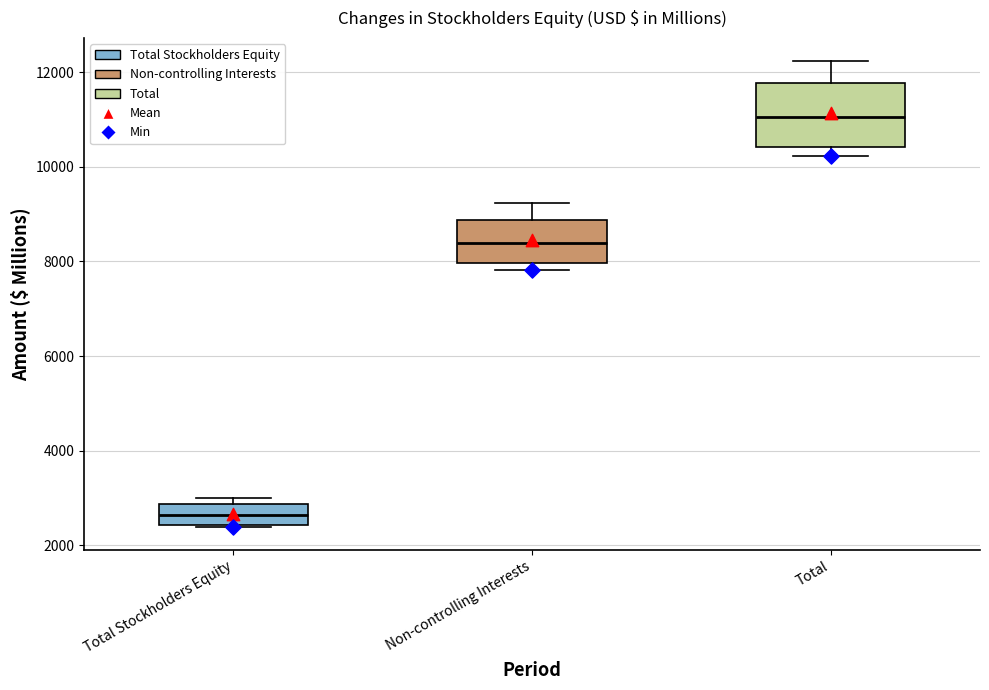

Reading left to right, read every box against the y-axis: the position of its median line, the range the box covers, and the ends of its whiskers. The values are not printed on the chart, so give them approximately, as read against the axis.

Total Stockholders Equity: median 2600, box 2400 to 2800, whiskers 2400 to 3000
Non-controlling Interests: median 8400, box 8000 to 8800, whiskers 7800 to 9200
Total: median 11000, box 10400 to 11800, whiskers 10200 to 12200